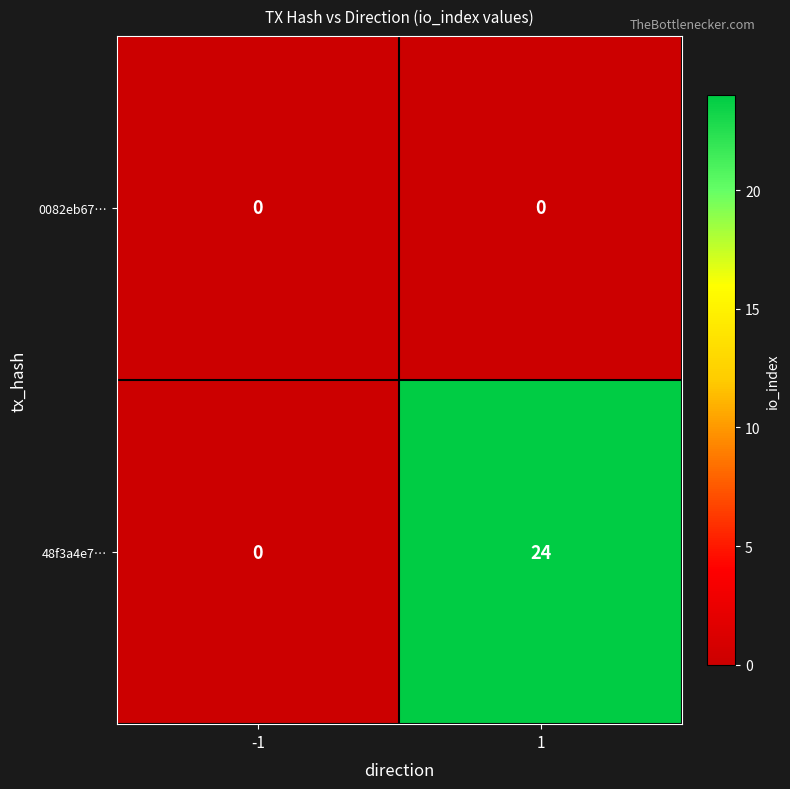

Reading left to right, what are all the values shown in this chart?

0082eb67…: 0	0
48f3a4e7…: 0	24